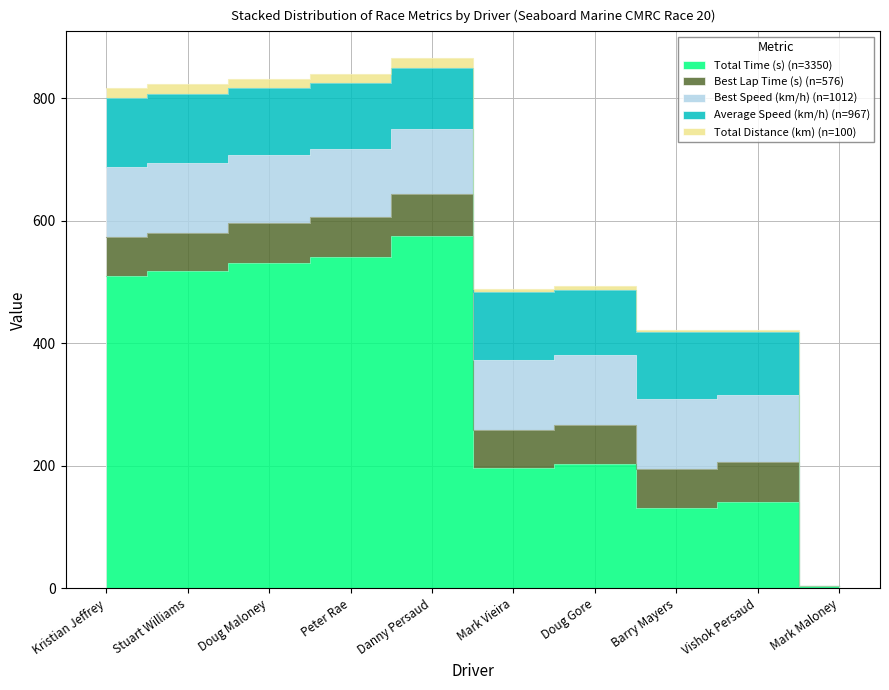

Does the chart display data point markers on the line(s)?

No